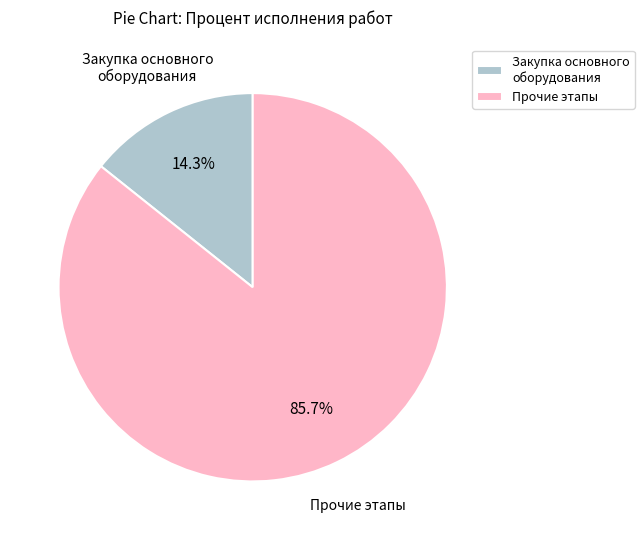

To the nearest percent, what is the difference between the largest and smallest slice percentages?

71%